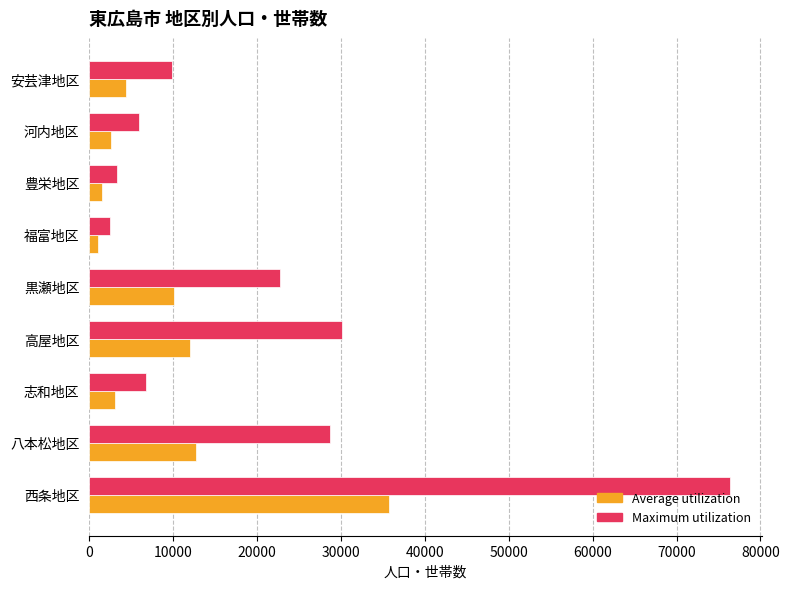

List the labels in order of Maximum utilization value, smallest first.

福富地区, 豊栄地区, 河内地区, 志和地区, 安芸津地区, 黒瀬地区, 八本松地区, 高屋地区, 西条地区